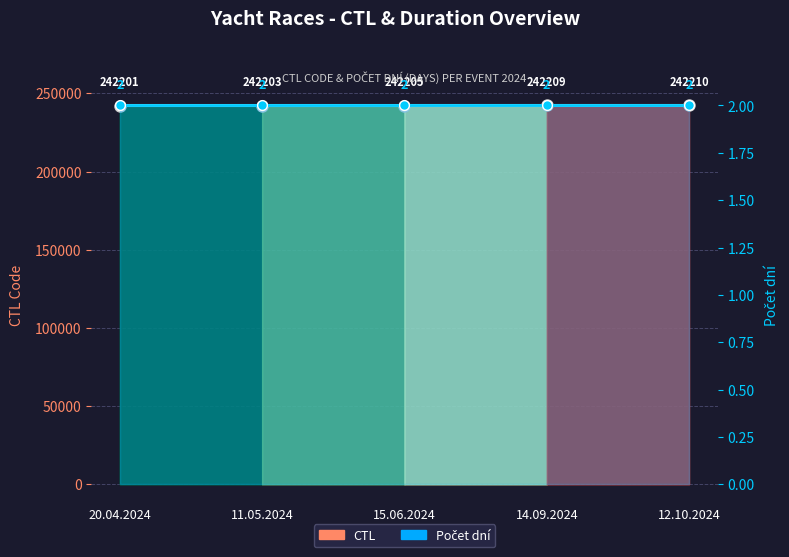

Which label corresponds to the largest value in the chart?

12.10.2024